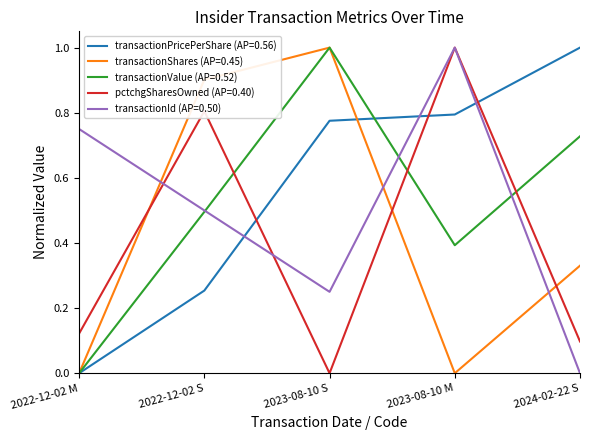

Which series changed the most between 2022-12-02 S and 2023-08-10 M?

transactionShares (AP=0.45)